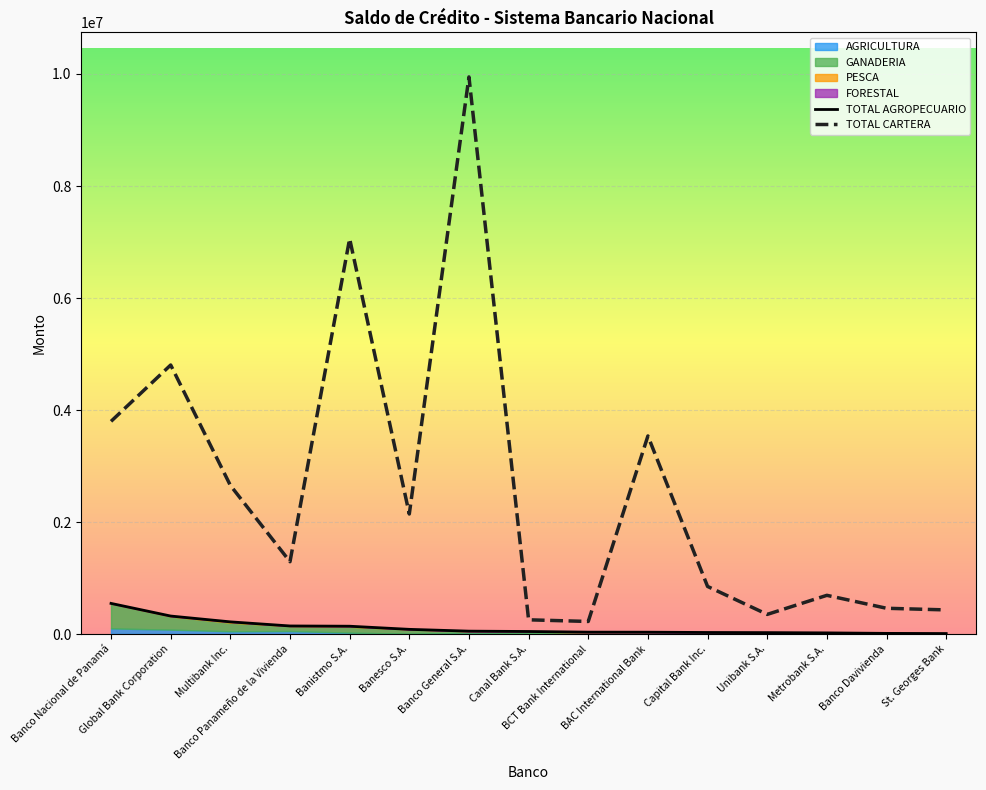

What is the sum of all GANADERIA values?

1237974.6